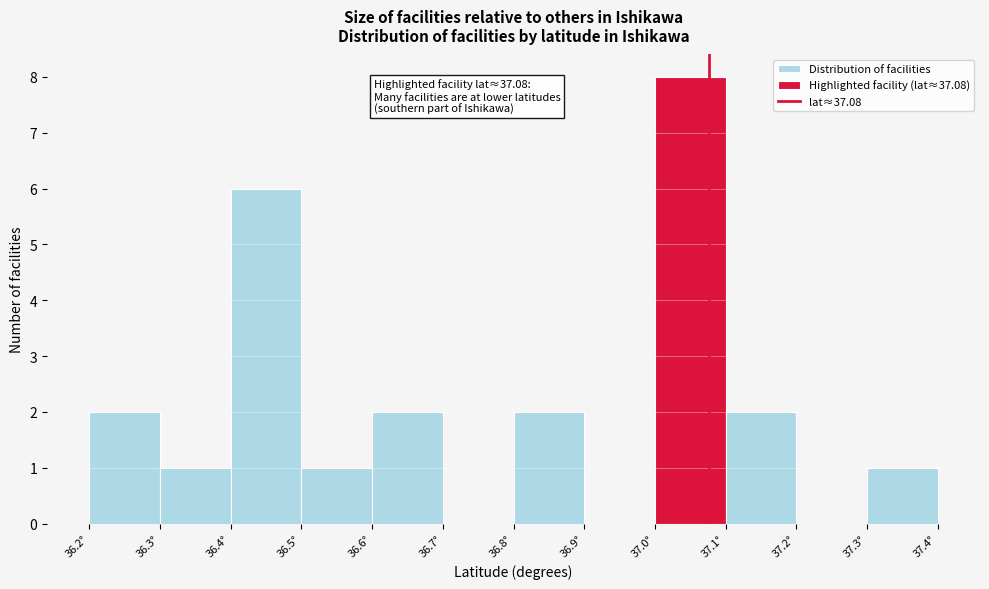

Which range on the x-axis has the tallest bar?

37.0 to 37.1